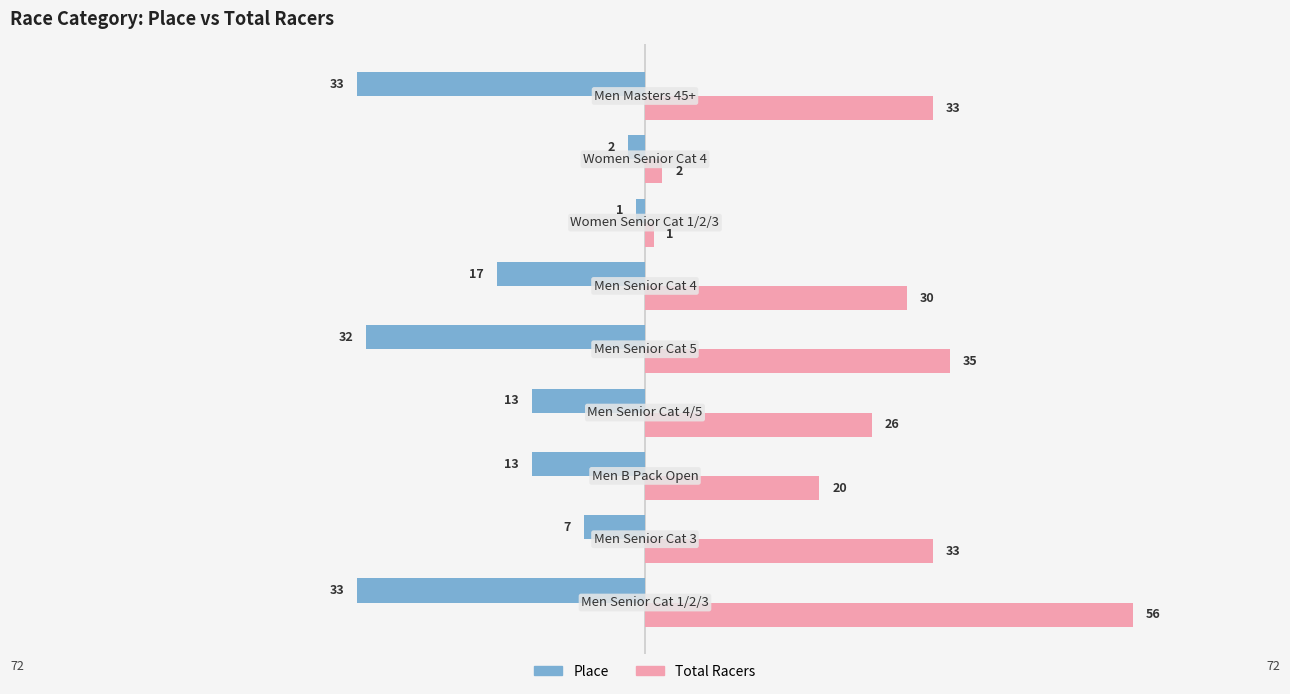

What is the maximum value for Total Racers?

56